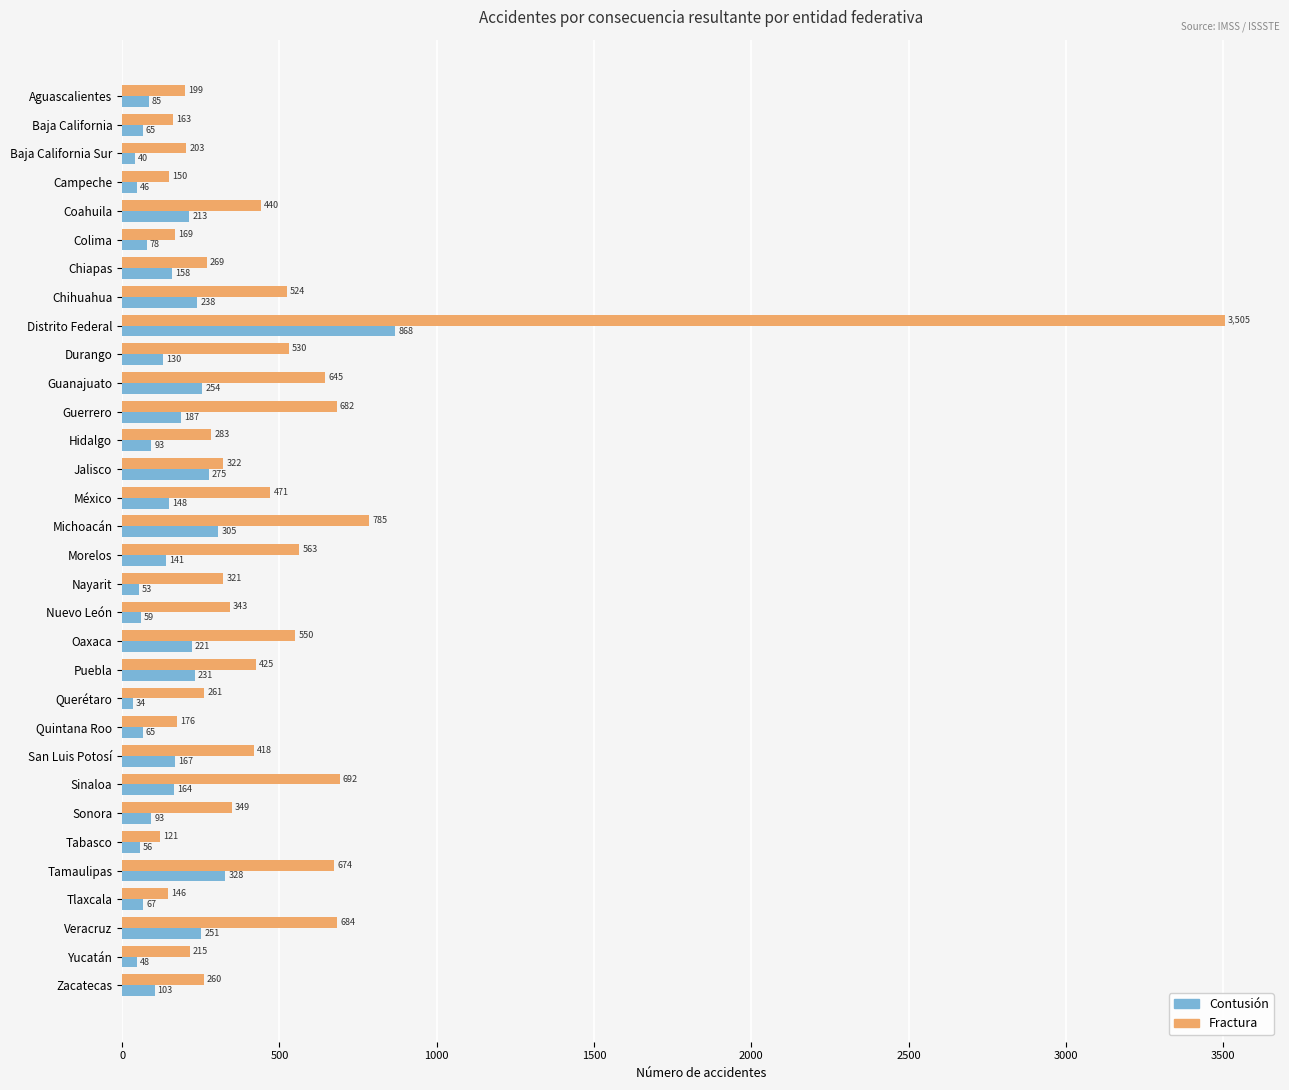

Is it true that Fractura equals 524 at Chihuahua?

True